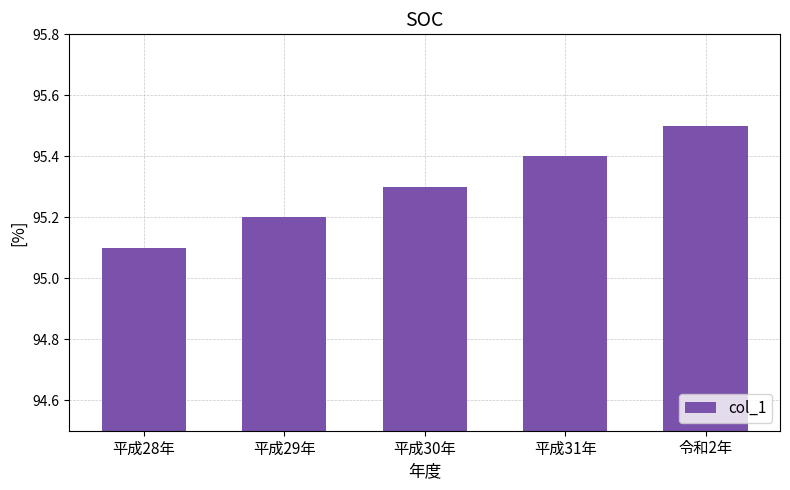

What is the sum of the values at 平成30年 and 令和2年?

190.8